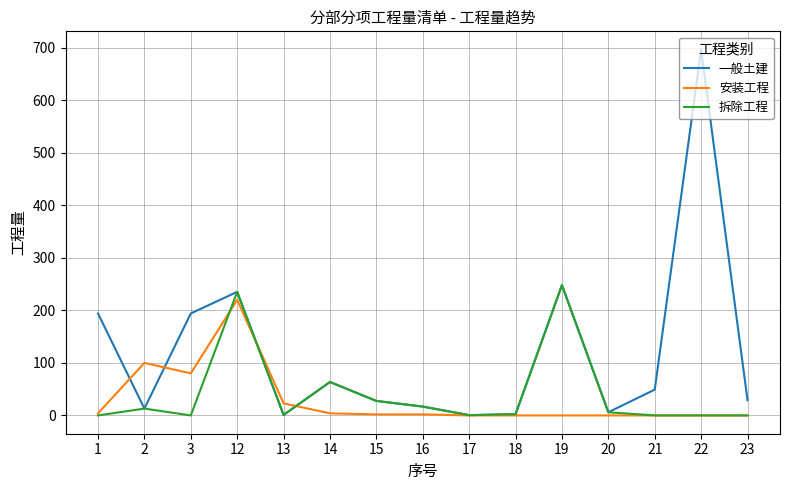

Between 1 and 15, which series saw the biggest shift?

一般土建